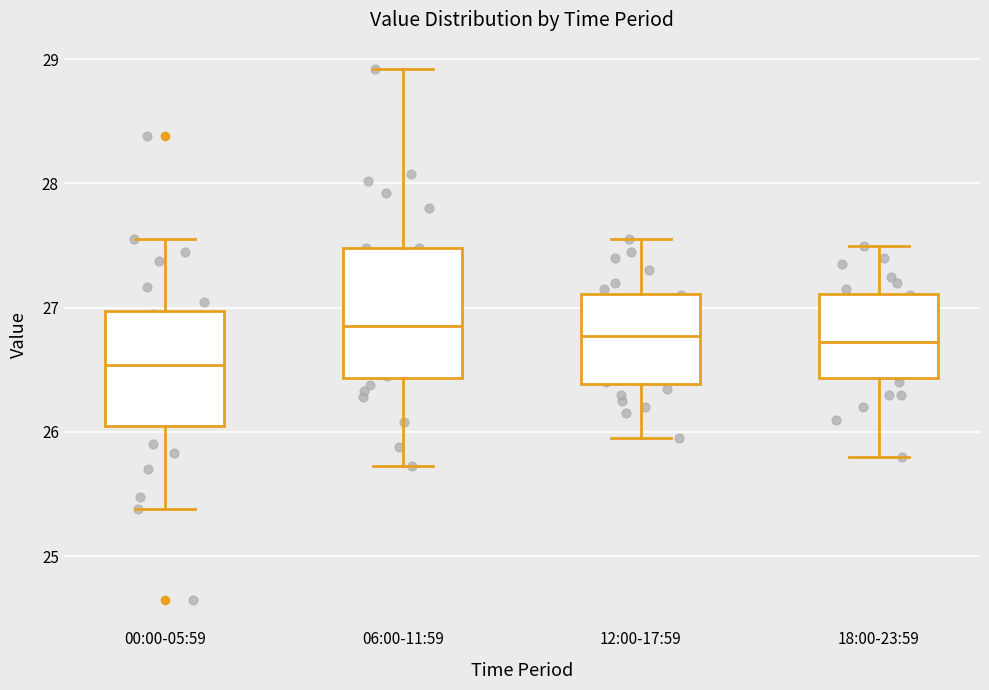

Where does the lower whisker of the box for 00:00-05:59 end on the y-axis? The values are not printed on the chart, so give them approximately, as read against the axis.

25.4